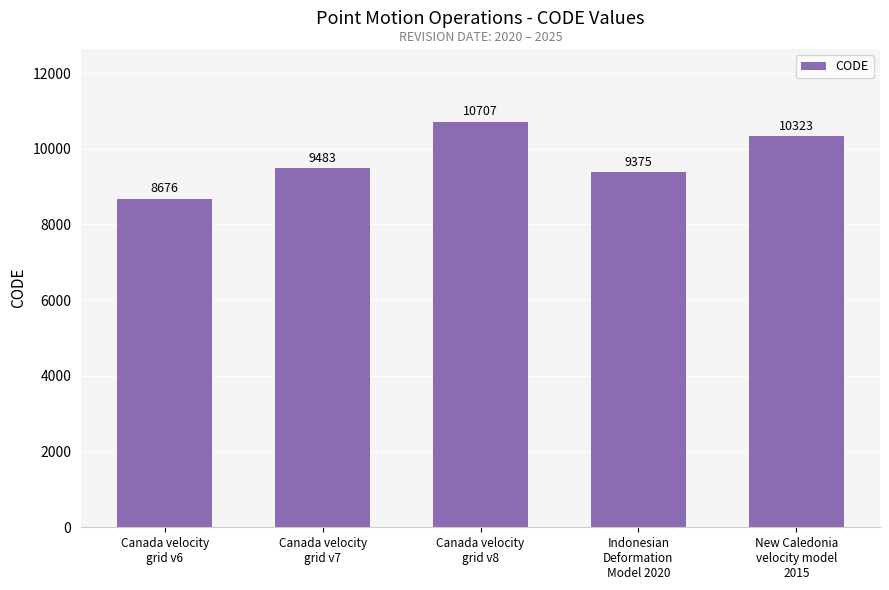

How many bars are there in total?

5